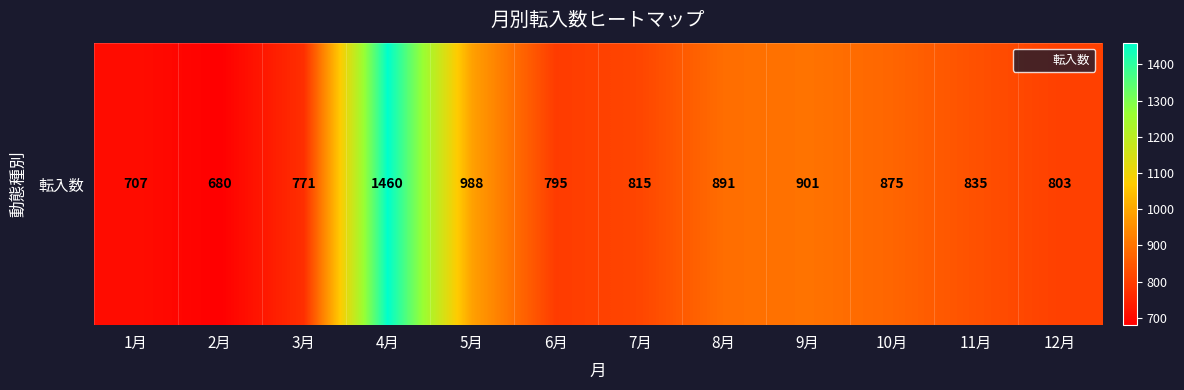

Is it true that the value at 12月 is 803?

True